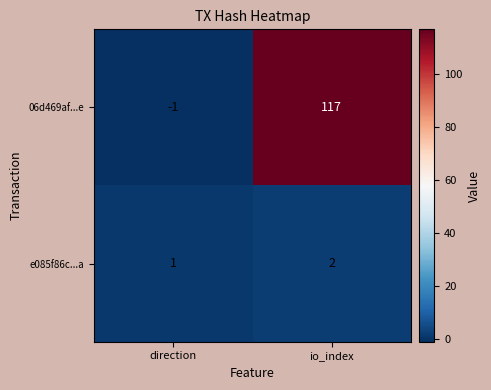

The value of 06d469af...e at direction is 0. True or false?

False